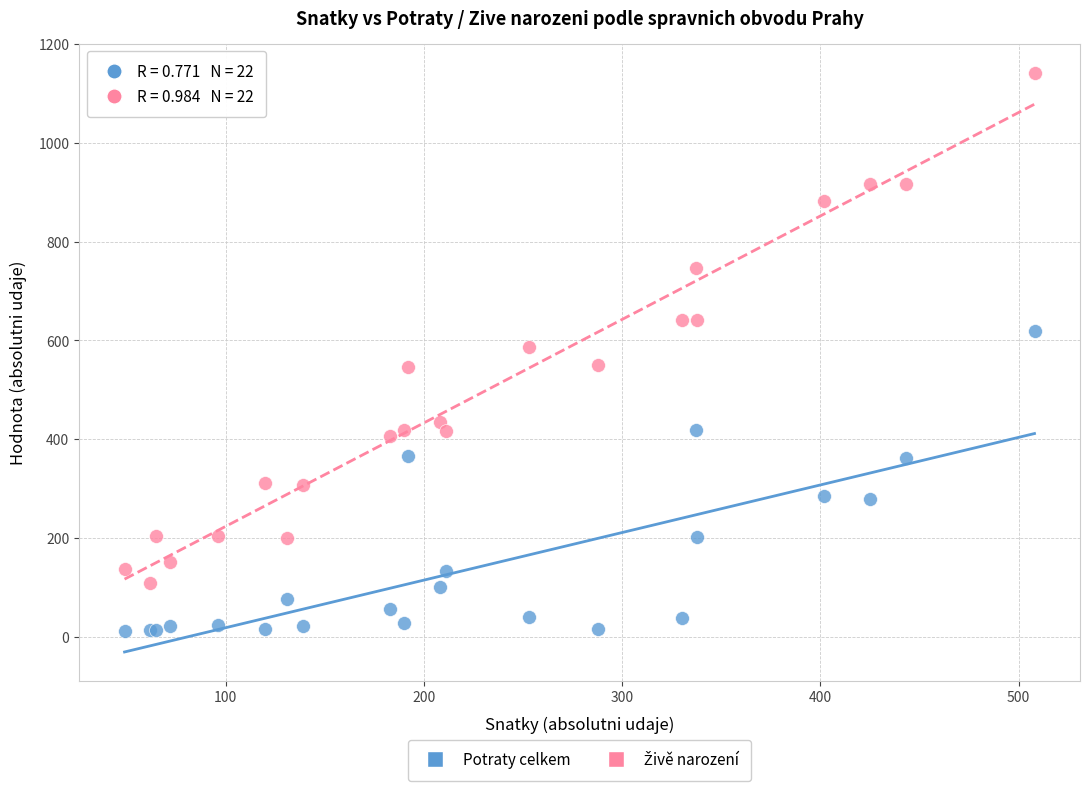

Which series reaches the minimum Y coordinate?

Potraty celkem